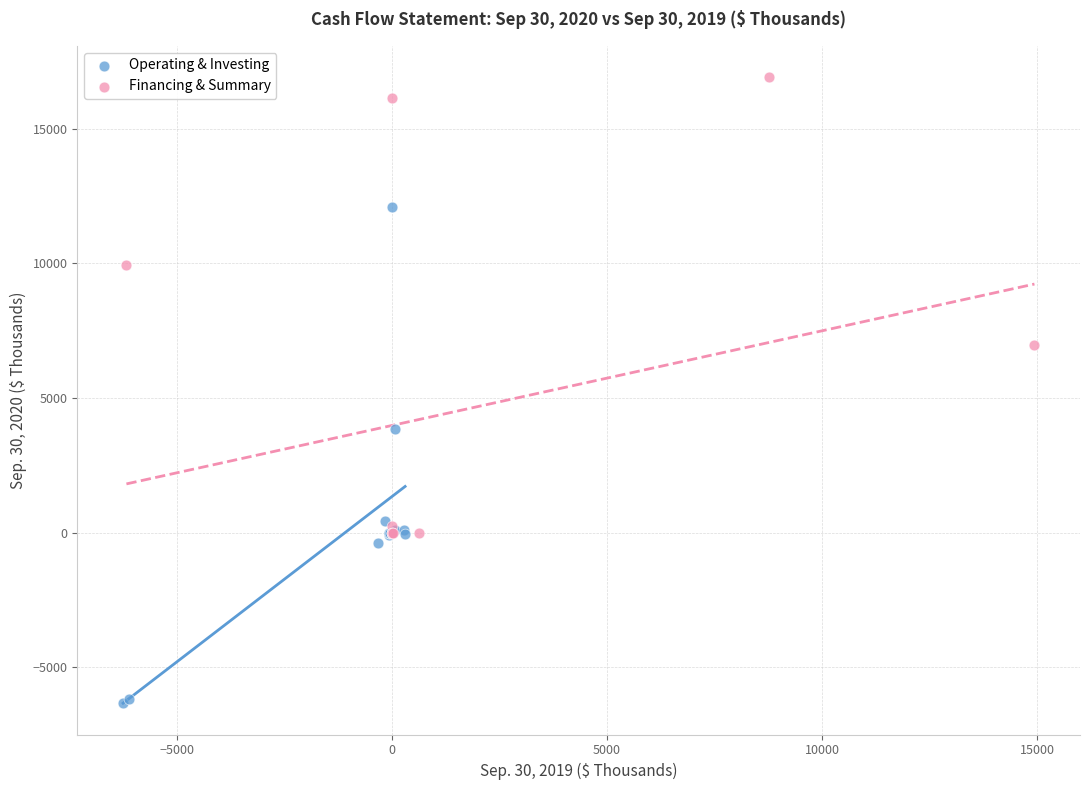

Which series reaches the minimum Y coordinate?

Operating & Investing